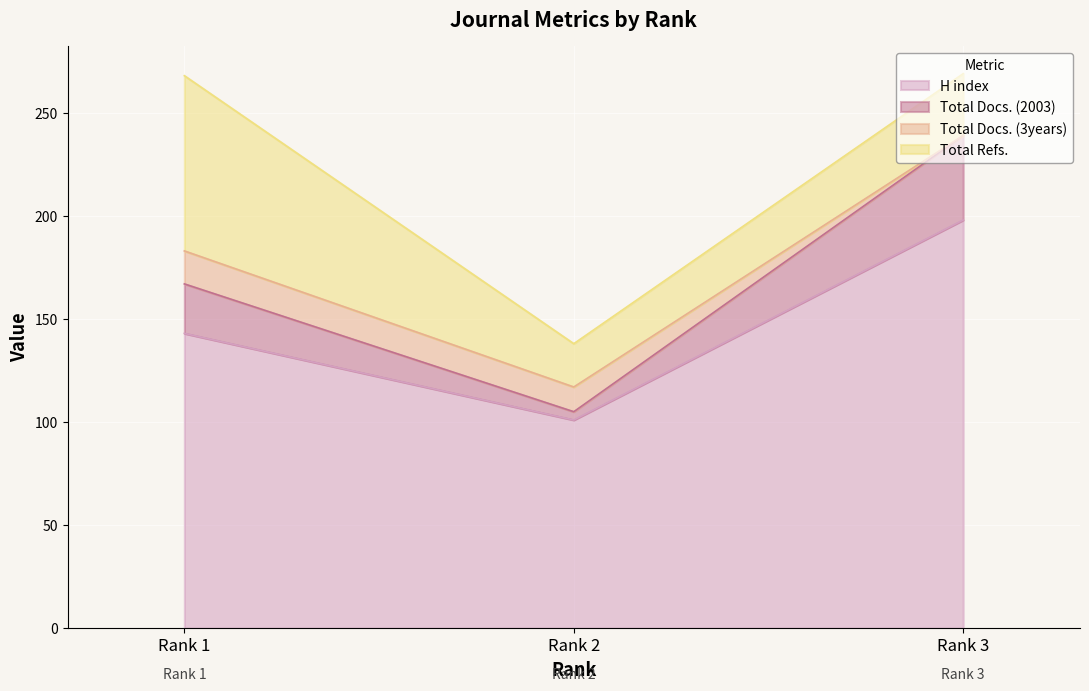

What is the minimum value for H index?

101